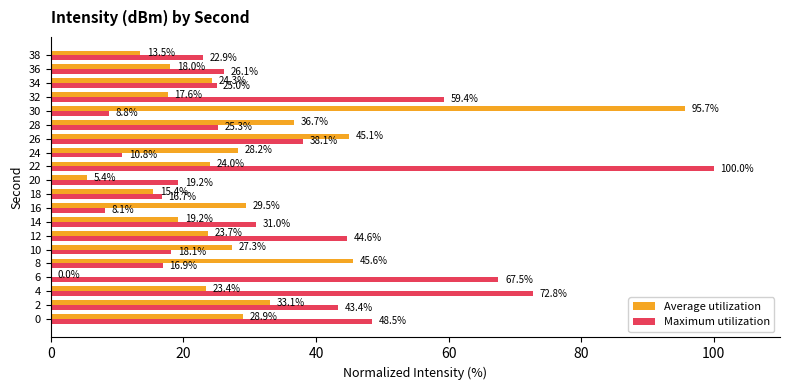

Which series changed the most between 0 and 26?

Average utilization